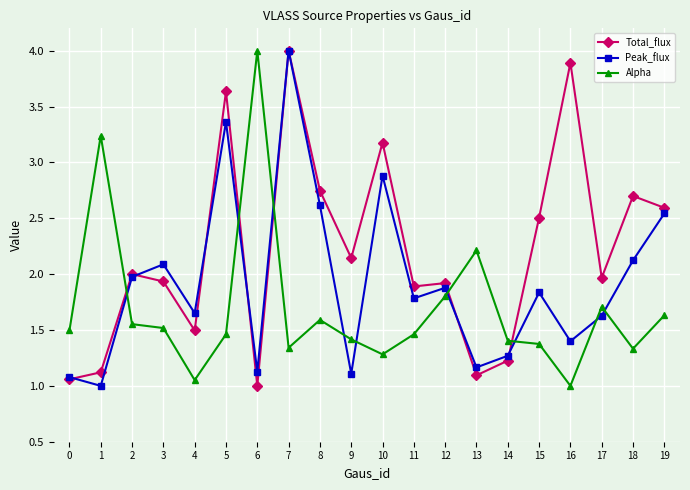

Rank the series at 3 from highest to lowest value.

Peak_flux, Total_flux, Alpha